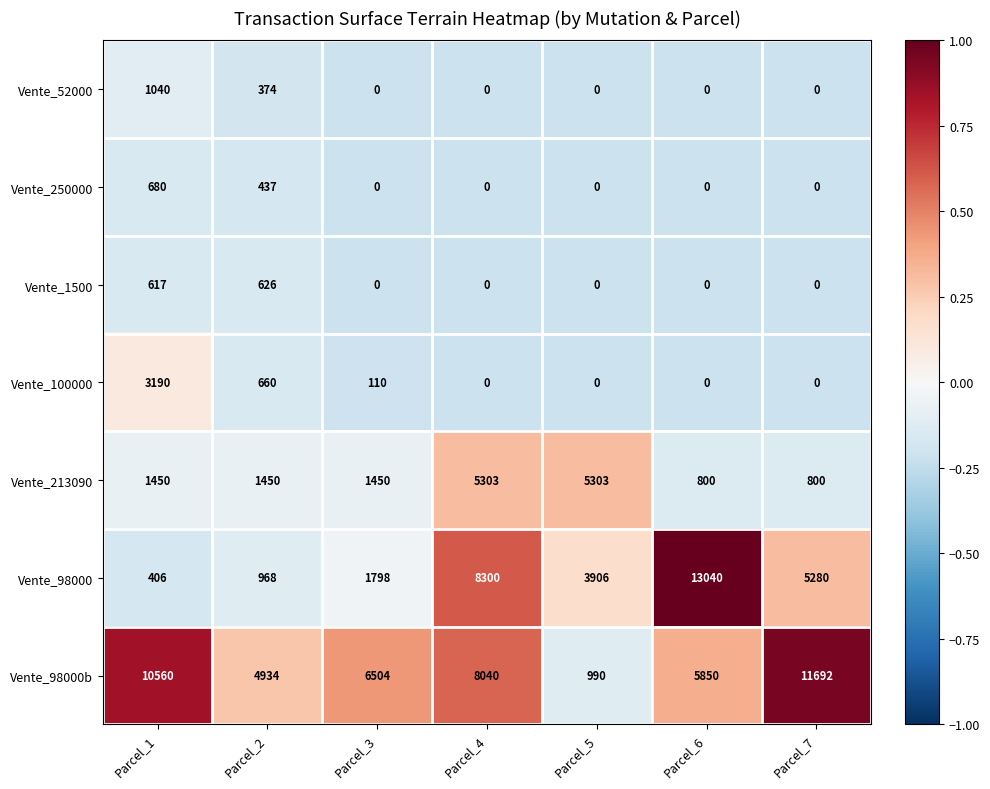

Which series has the widest spread of values?

Vente_98000